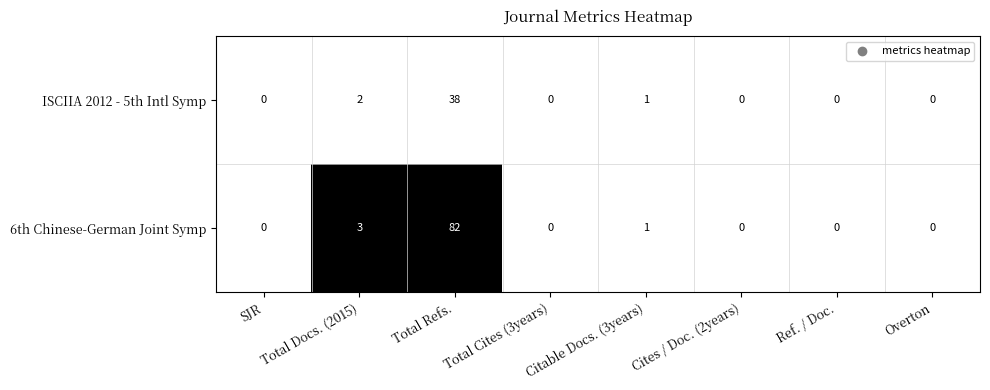

How many data points does each series have?

8